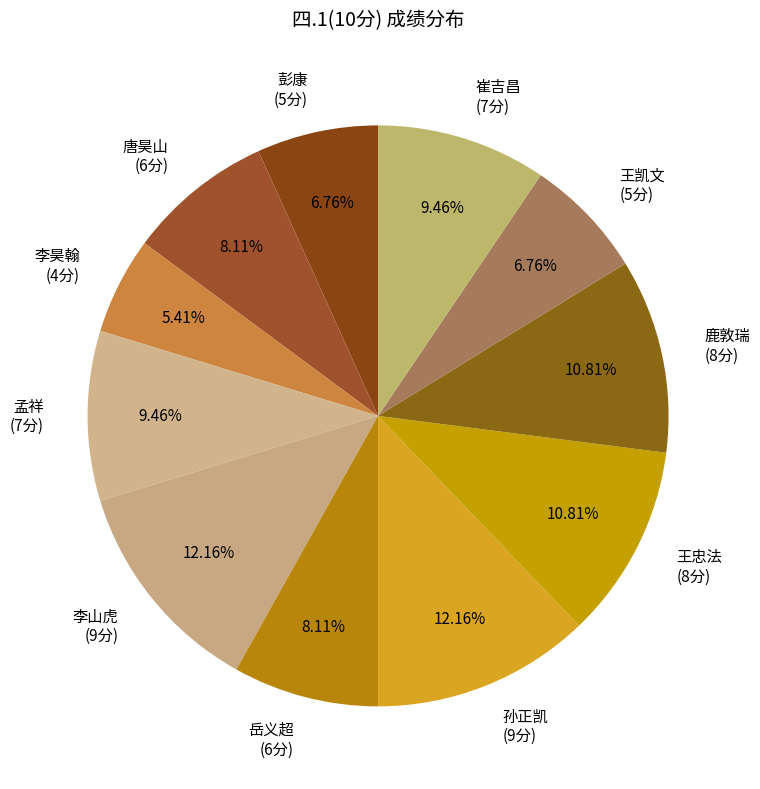

Do 岳义超 (6分) and 王凯文 (5分) together represent more than half of the pie?

No